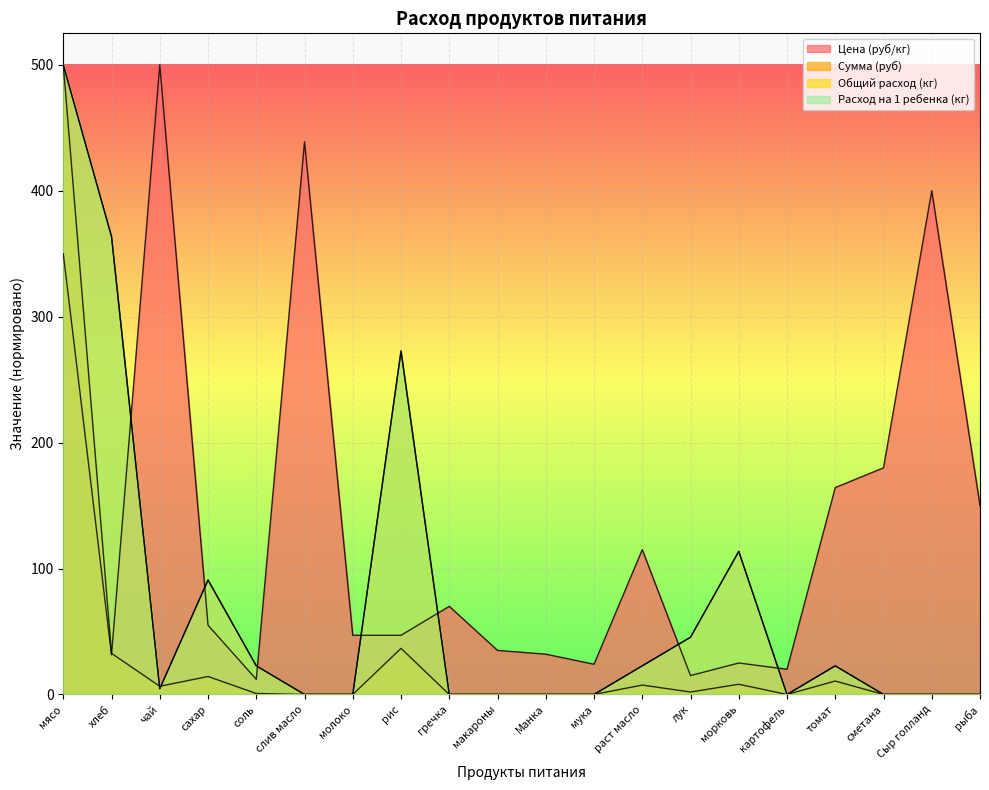

Where is the first local maximum for Сумма (руб)?

сахар